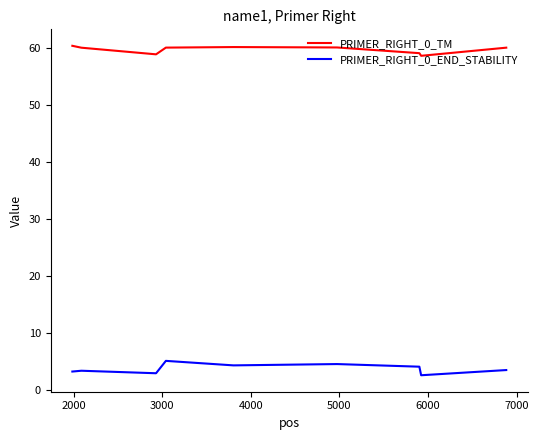

What is the difference between the maximum and minimum values in the PRIMER_RIGHT_0_TM series?

1.8